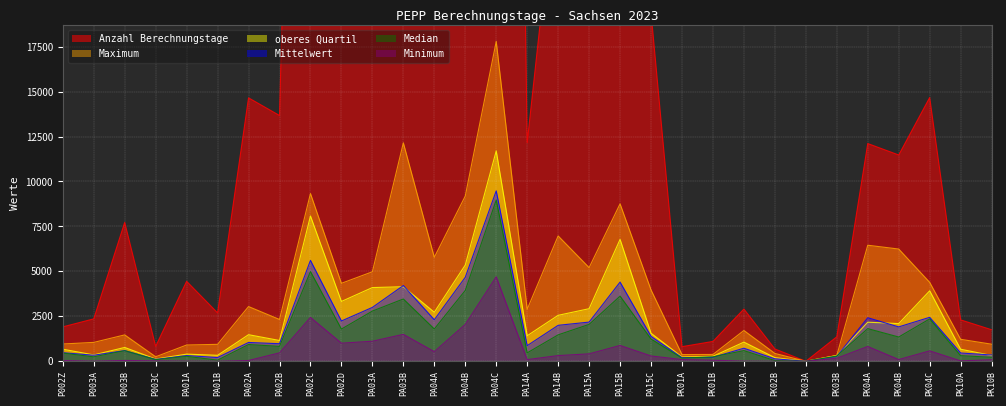

True or false: oberes Quartil and Median cross at least once.

False